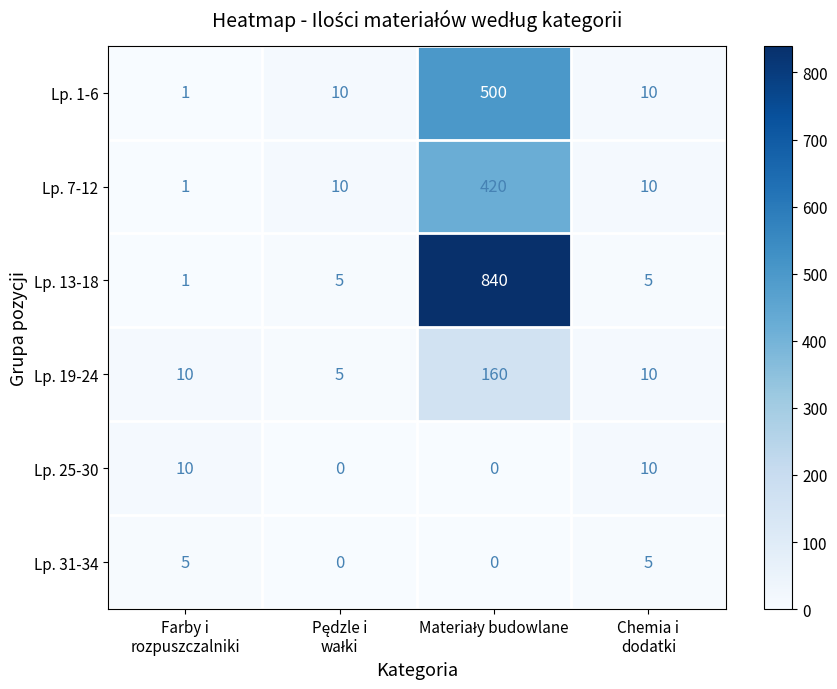

What is the sum of all Lp. 1-6 values?

521